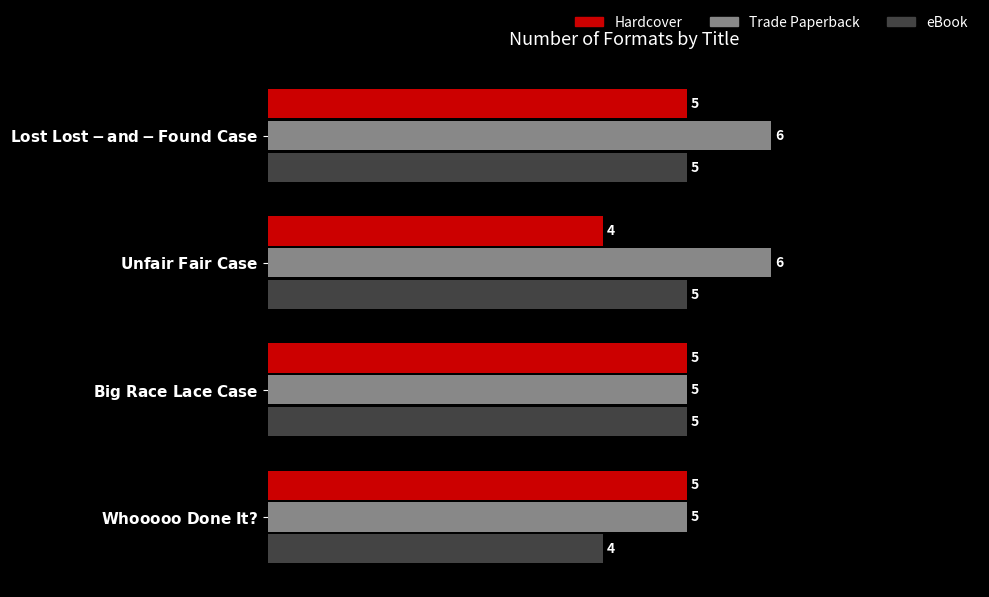

How many eBook values are between 5 and 6?

3